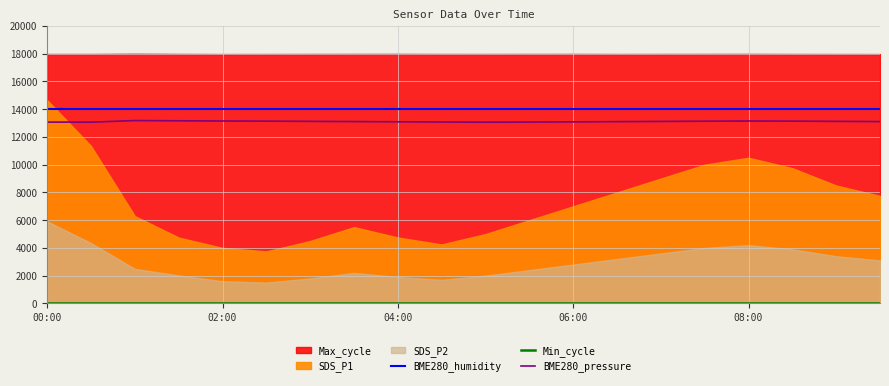

What is the label of the 20th point from the right?

00:00